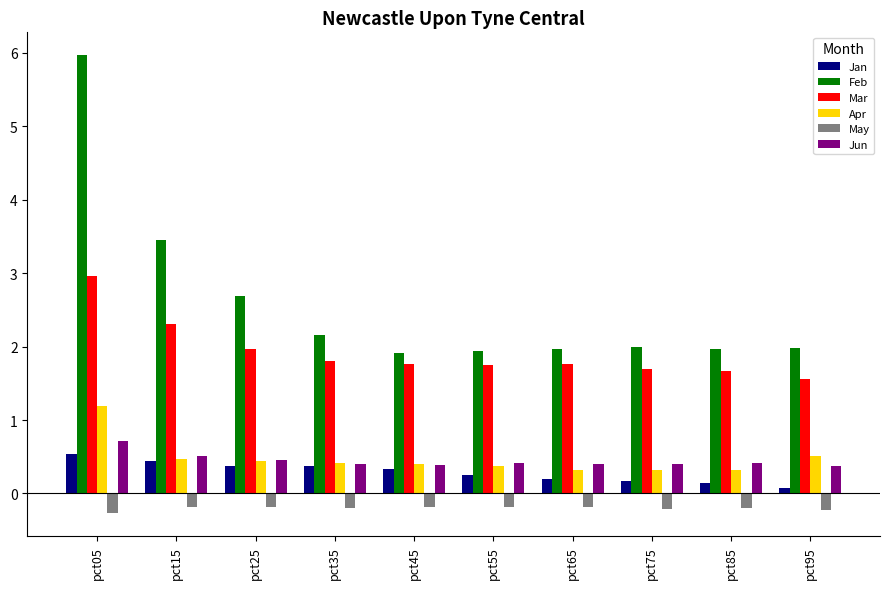

What is the minimum value shown in the chart?

-0.3